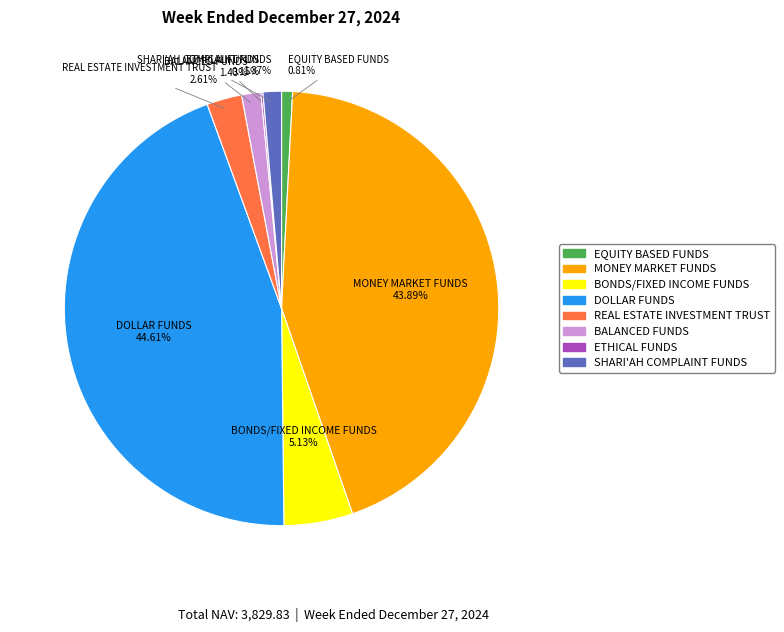

Is the sum of REAL ESTATE INVESTMENT TRUST and BALANCED FUNDS greater than half?

No